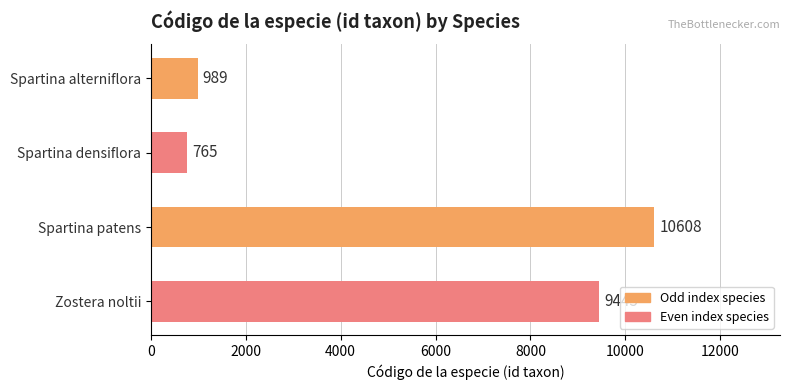

How many categories are shown in the chart?

4